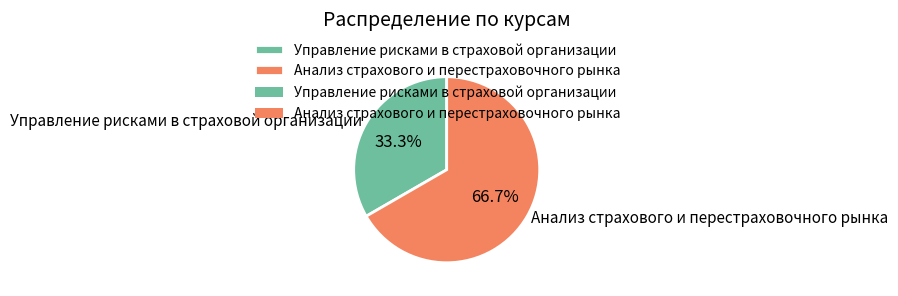

Which slice is the smallest?

Управление рисками в страховой организации